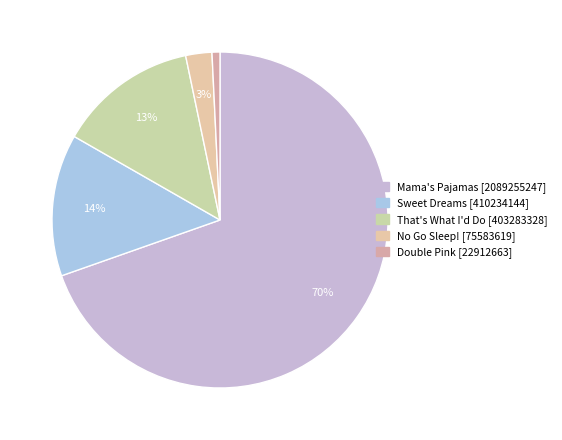

Is there a majority slice in this chart?

Yes